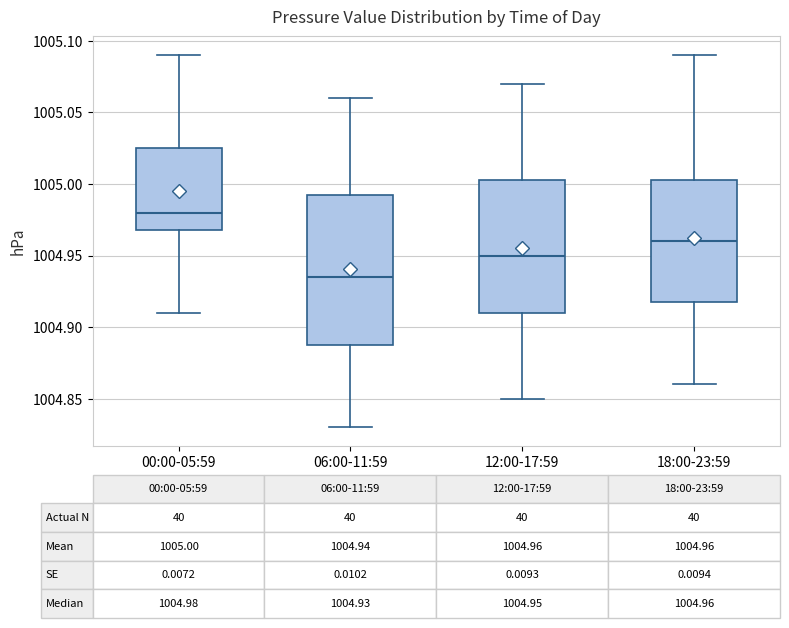

Which box's median line is the highest?

00:00-05:59